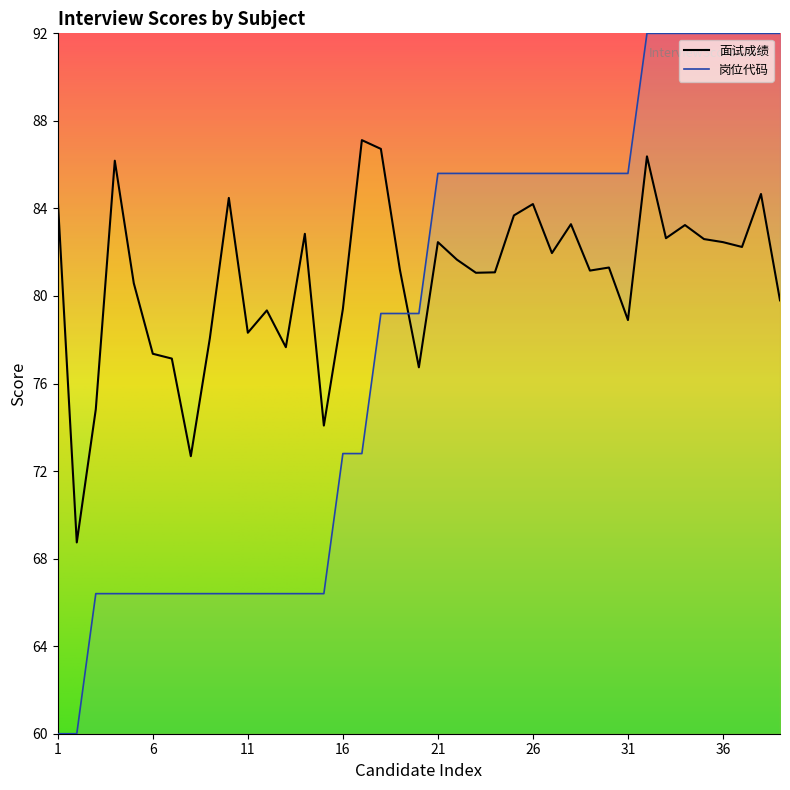

What are all the series names shown in the legend?

面试成绩, 岗位代码